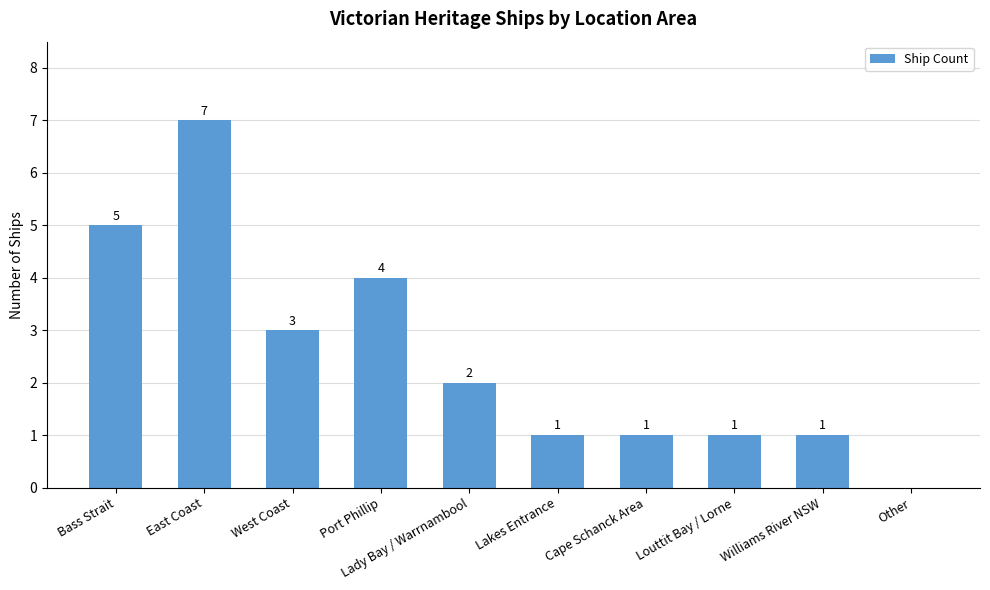

The chart shows a value of 4 at Port Phillip. True or false?

True